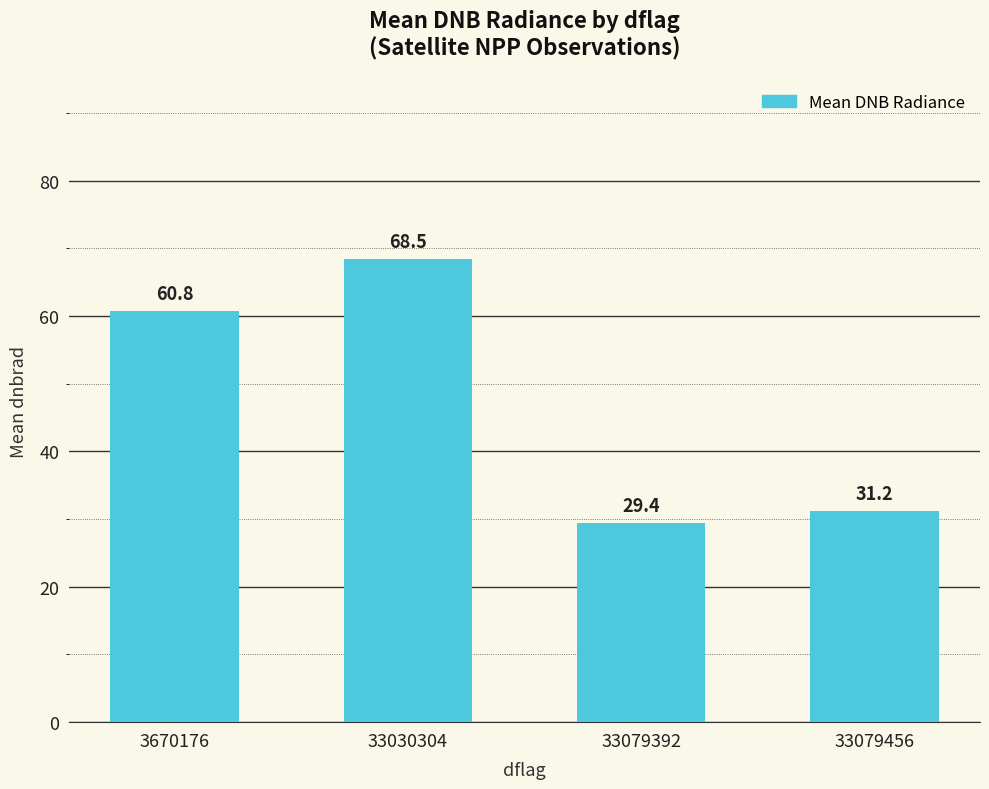

Does the chart contain any negative values?

No